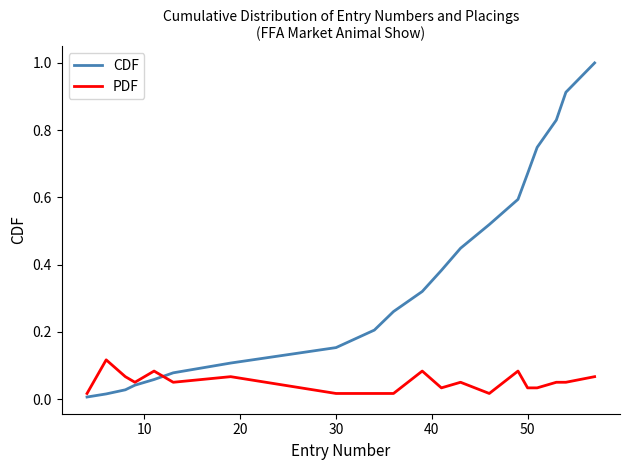

What is the maximum value for CDF?

1.0